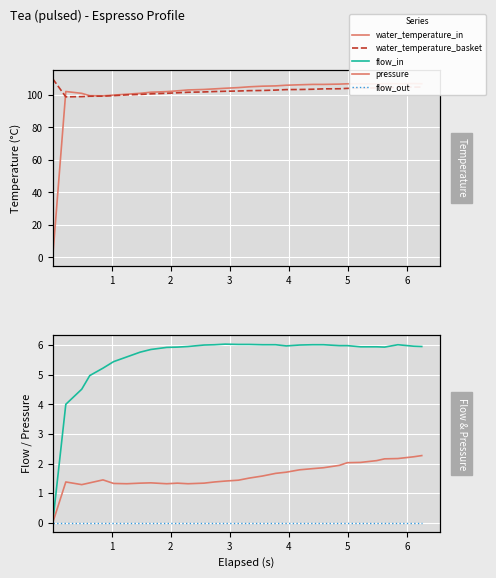

True or false: water_temperature_in has more than 2 interior local peaks.

True